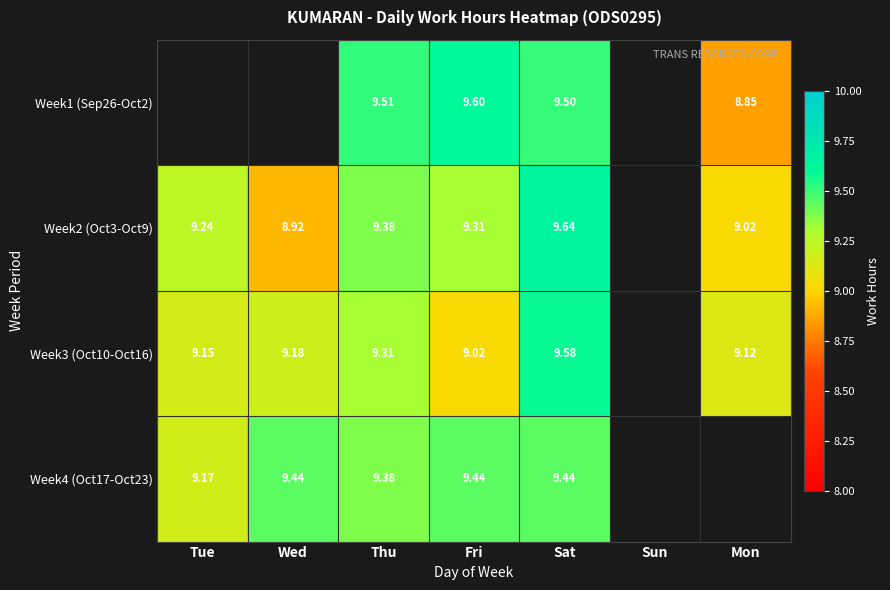

Rank the series at Wed from lowest to highest value.

Week1 (Sep26-Oct2), Week2 (Oct3-Oct9), Week3 (Oct10-Oct16), Week4 (Oct17-Oct23)